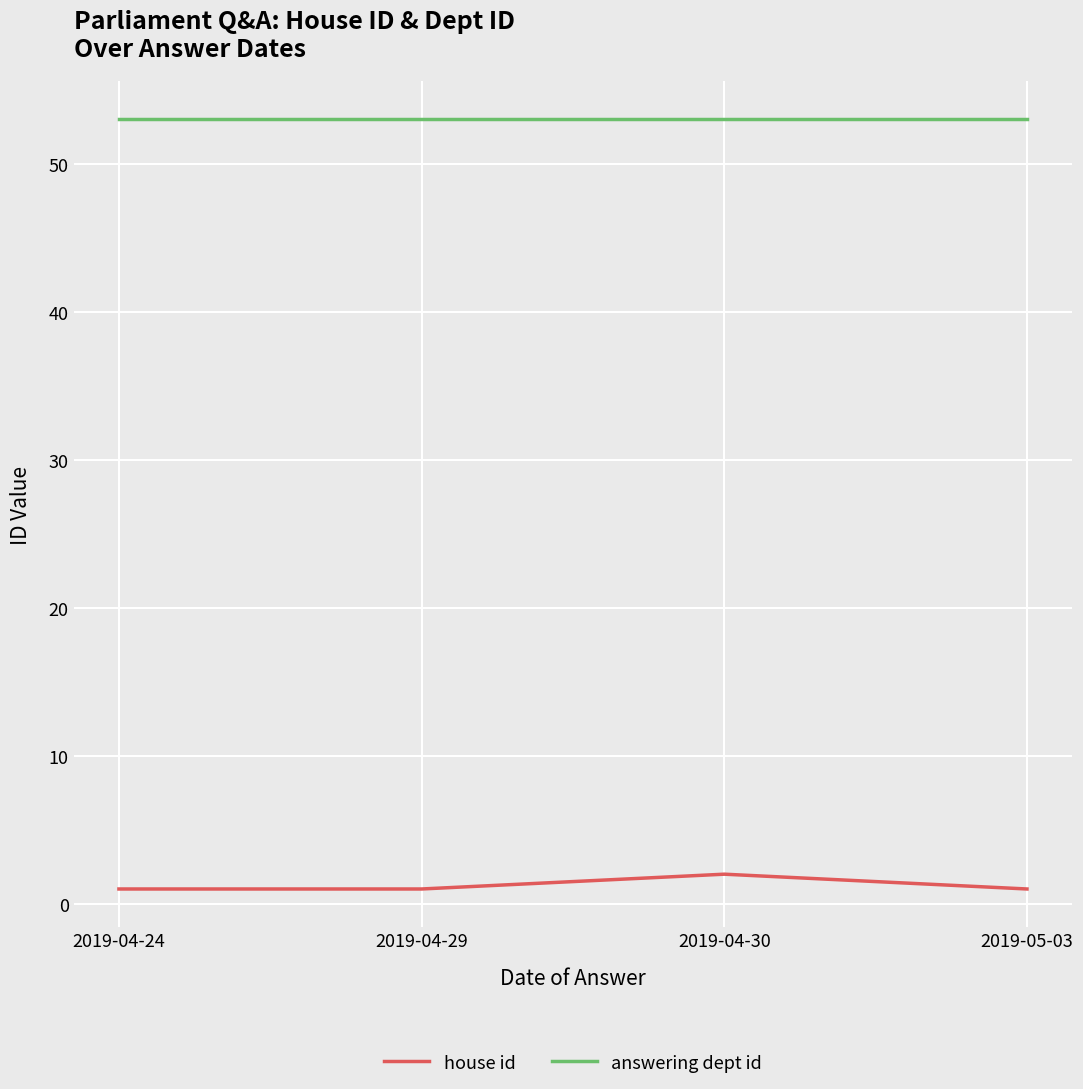

Rank the series at 2019-05-03 from highest to lowest value.

answering dept id, house id